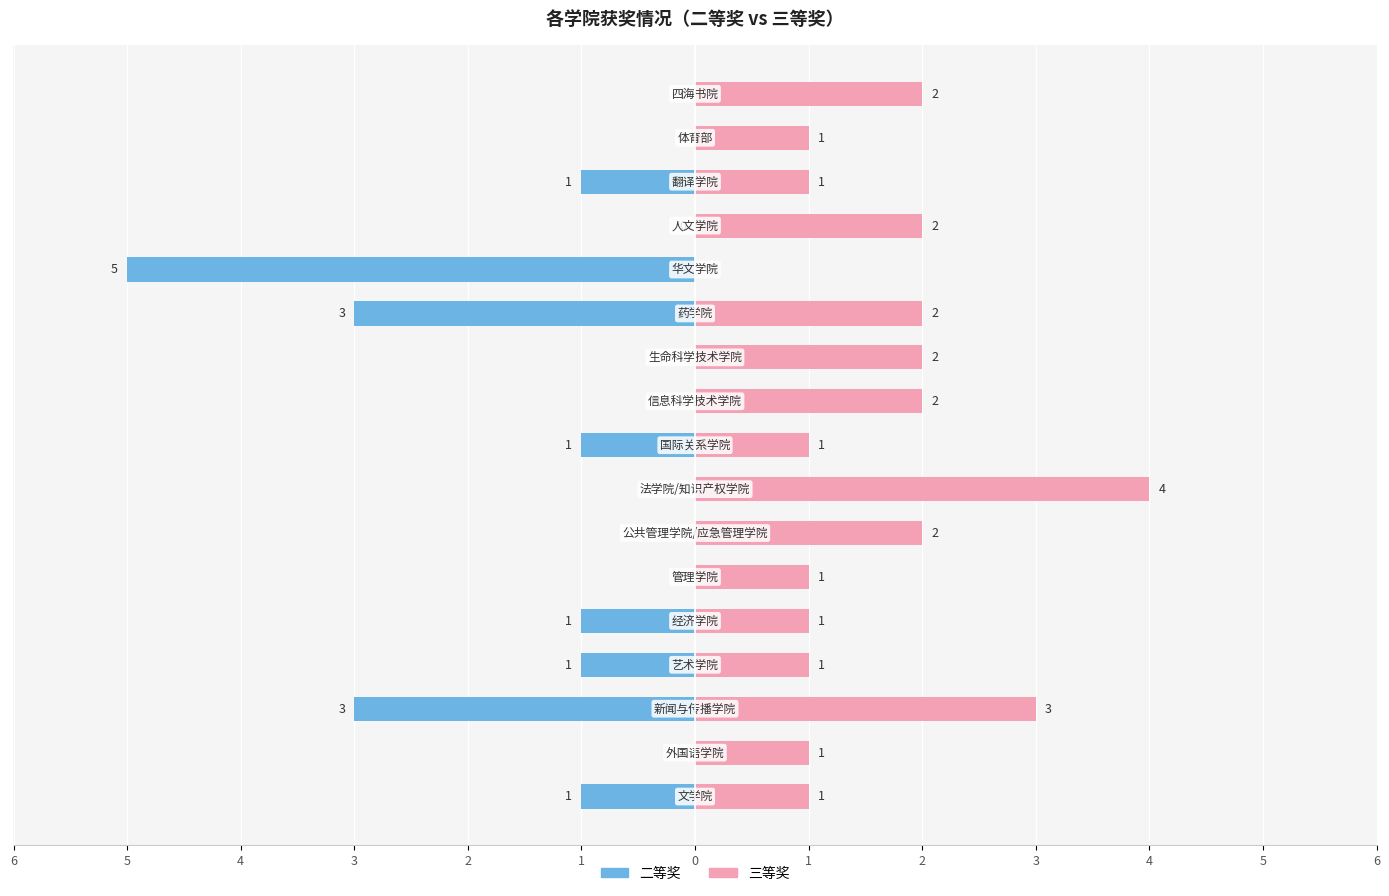

Between 4 and 0, which series saw the biggest shift?

二等奖